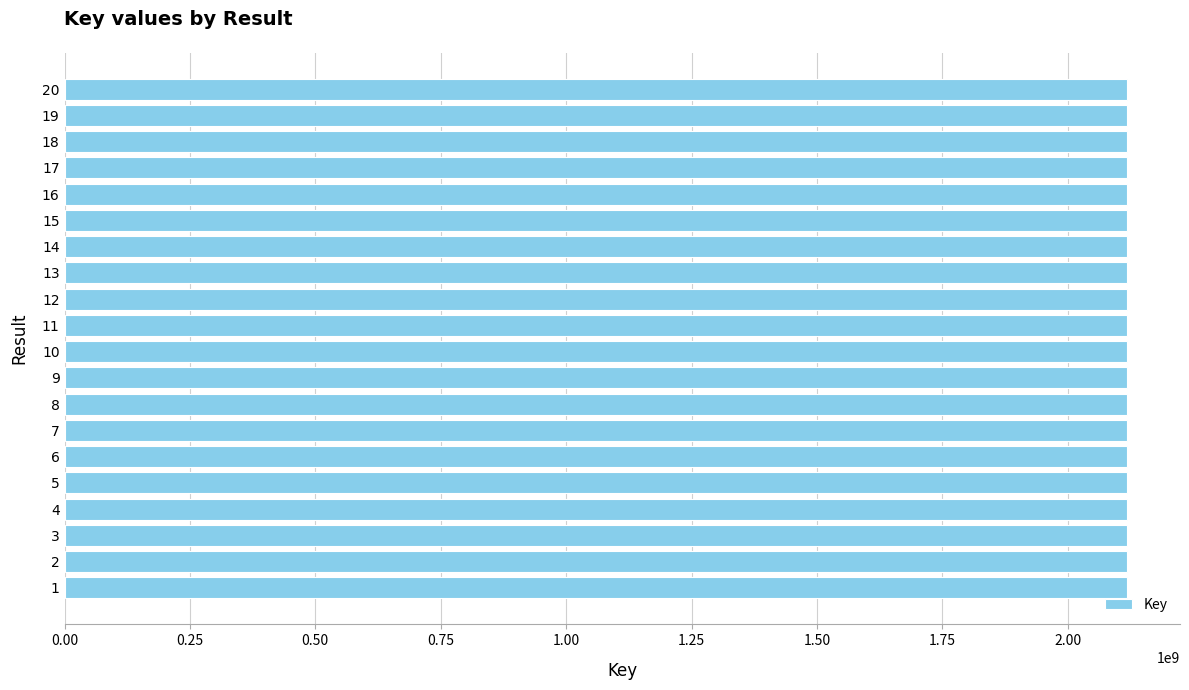

The chart shows a value of 3257229003 at 16. True or false?

False